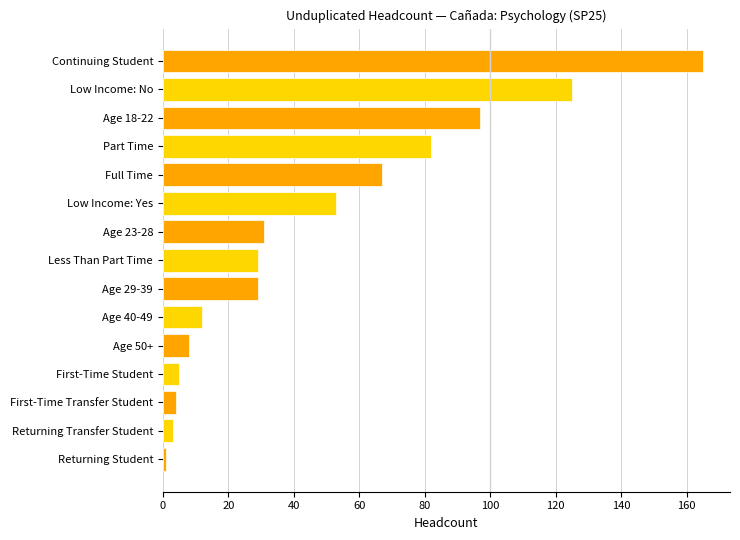

What is the greatest value displayed?

165